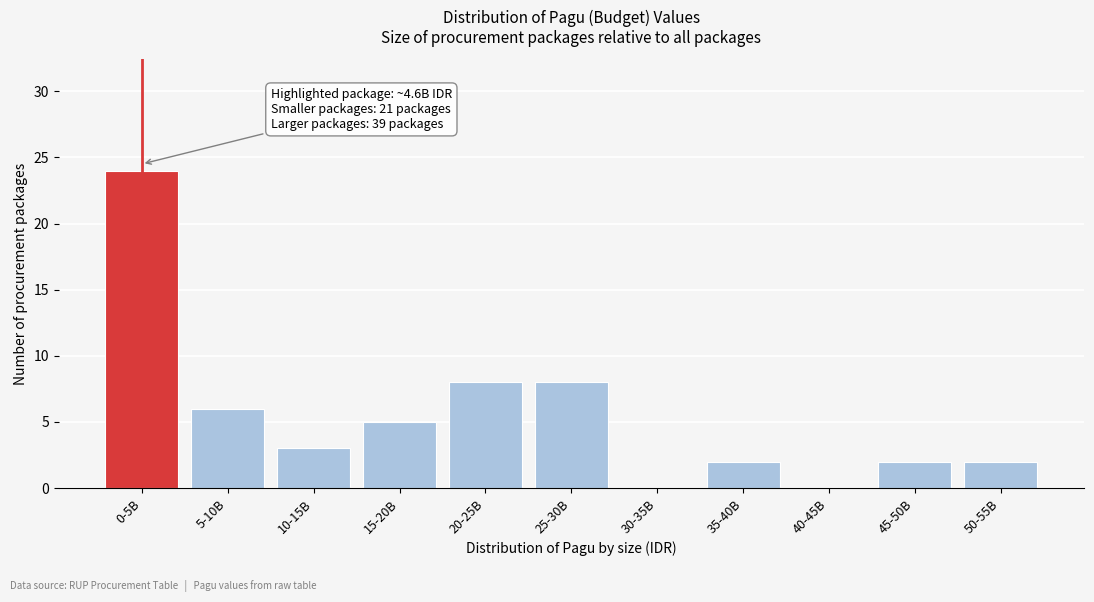

Reading right to left, extract all data points from this chart.

50-55B=2	45-50B=2	40-45B=0	35-40B=2	30-35B=0	25-30B=8	20-25B=8	15-20B=5	10-15B=3	5-10B=6	0-5B=24